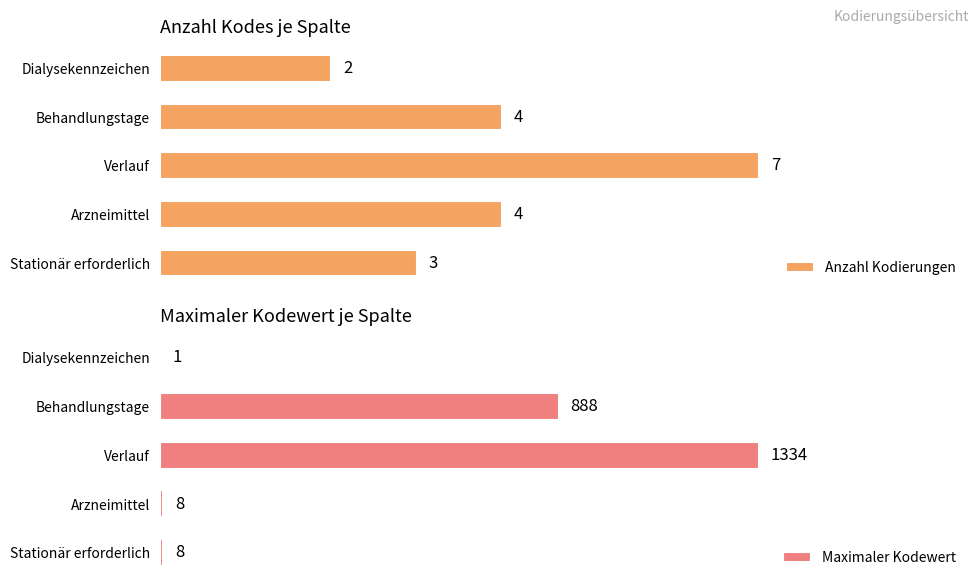

What is the average value of the Maximaler Kodewert series?

448